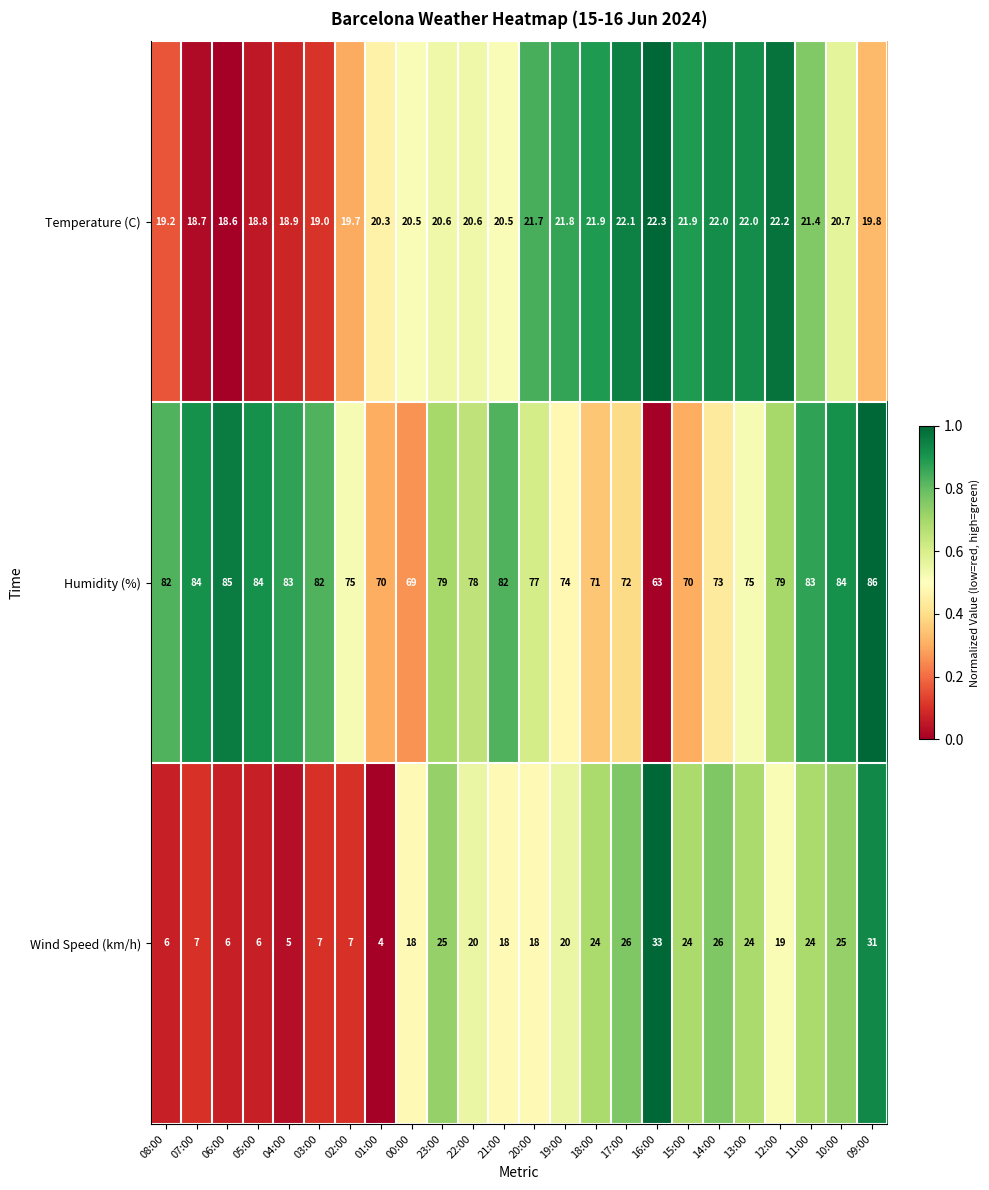

What is the sum of all Wind Speed (km/h) values?

423.0